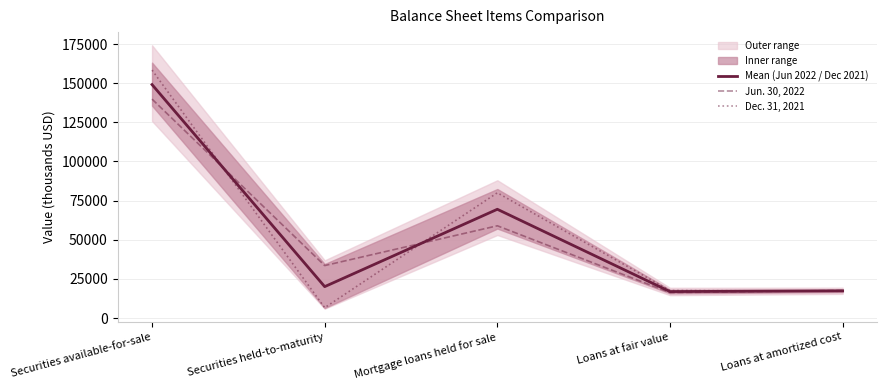

Reading left to right, list all the values displayed in this chart.

Mean (Jun 2022 / Dec 2021): Securities available-for-sale=149110.0	Securities held-to-maturity=20044.0	Mortgage loans held for sale=69458.0	Loans at fair value=16885.0	Loans at amortized cost=17358.5
Jun. 30, 2022: Securities available-for-sale=139833.0	Securities held-to-maturity=33497.0	Mortgage loans held for sale=58914.0	Loans at fair value=16212.0	Loans at amortized cost=17611.0
Dec. 31, 2021: Securities available-for-sale=158387.0	Securities held-to-maturity=6591.0	Mortgage loans held for sale=80002.0	Loans at fair value=17558.0	Loans at amortized cost=17106.0